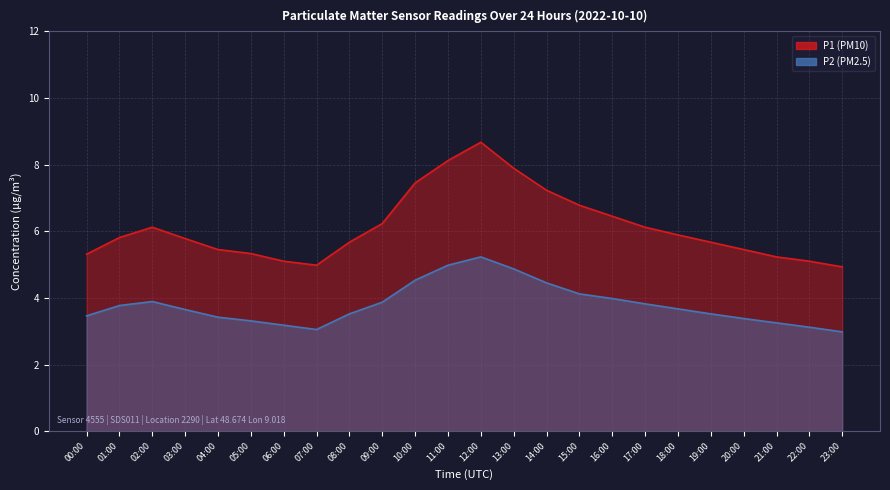

List the series in order of their overall mean, lowest first.

P2, P1